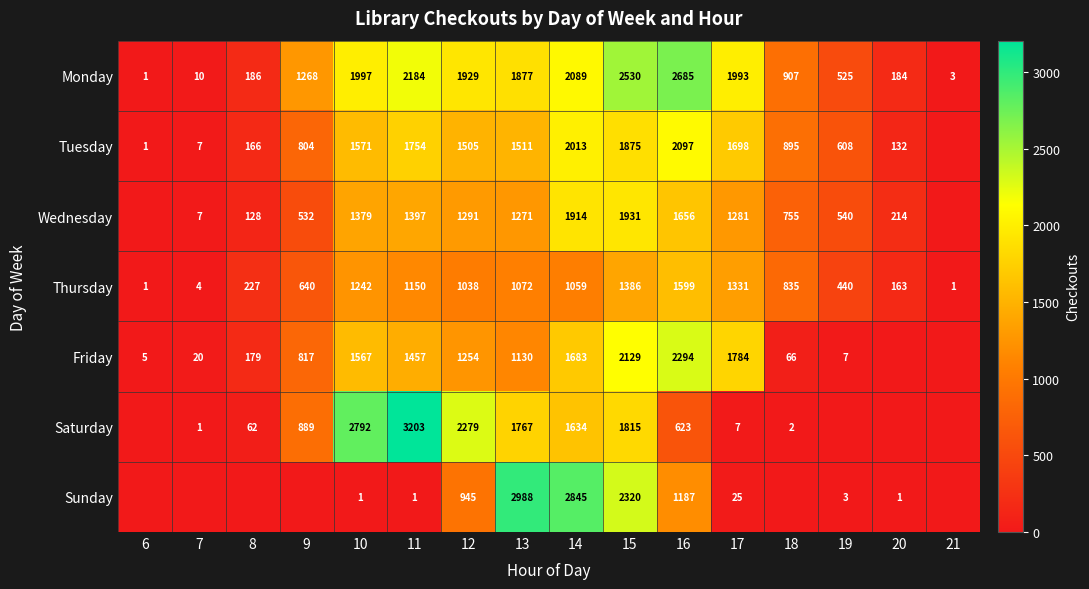

True or false: Sunday has a value of 39 at 17.

False